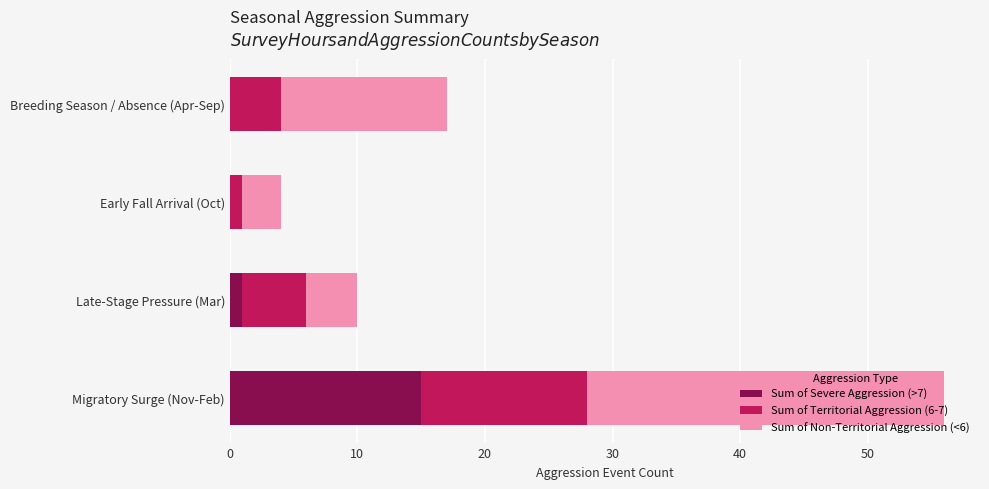

The value of Sum of Severe Aggression (>7) at Migratory Surge (Nov-Feb) is 20. True or false?

False